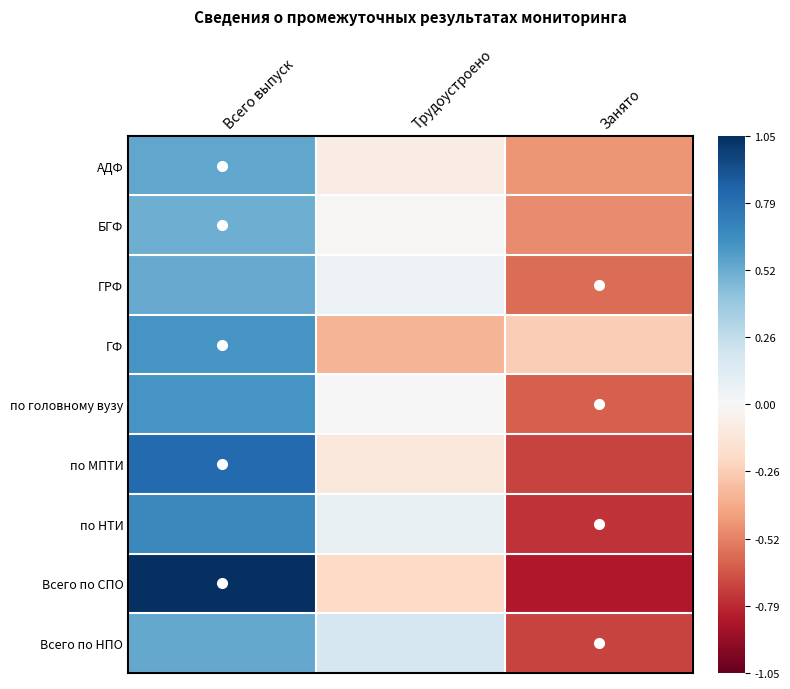

At which category does the chart reach its minimum across all series?

Занято